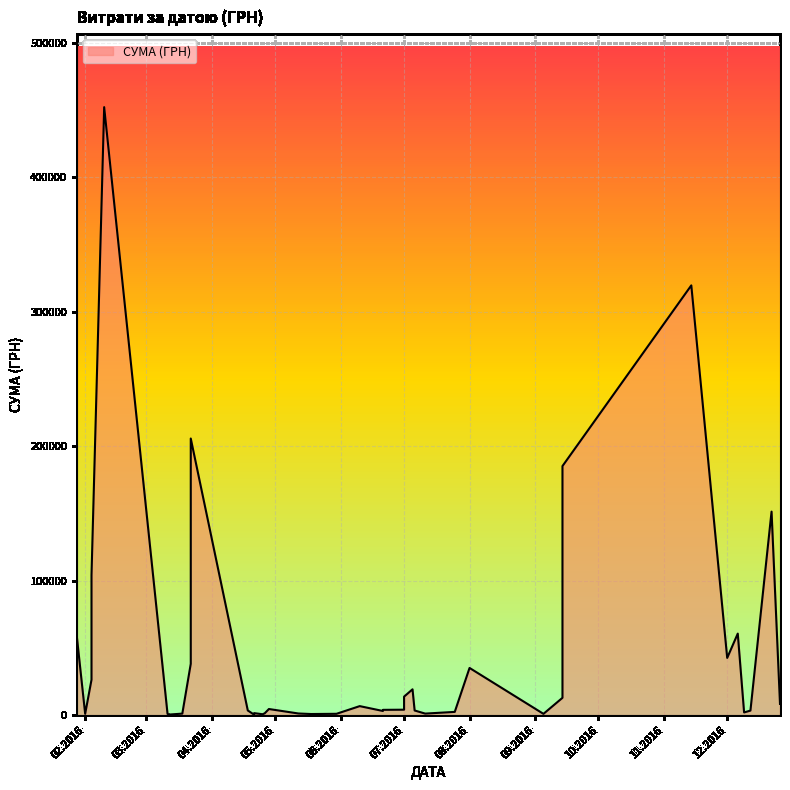

What is the smallest value displayed?

250.0